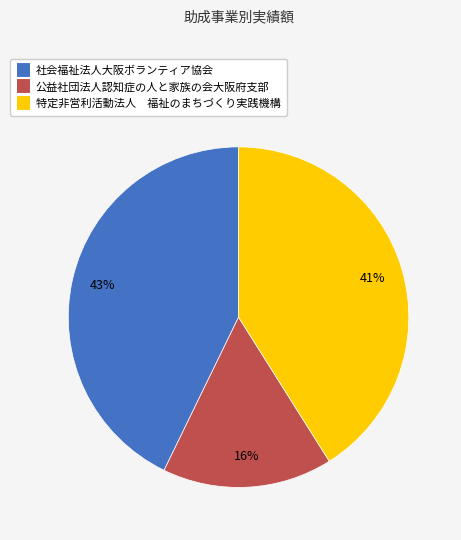

Is there any slice that represents more than half of the pie?

No